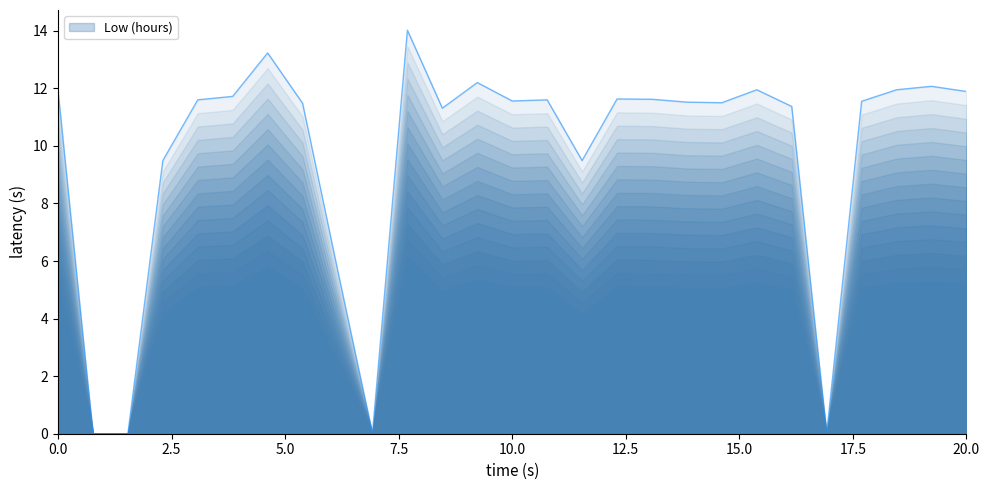

True or false: the data shows 8.2 at 6.

False